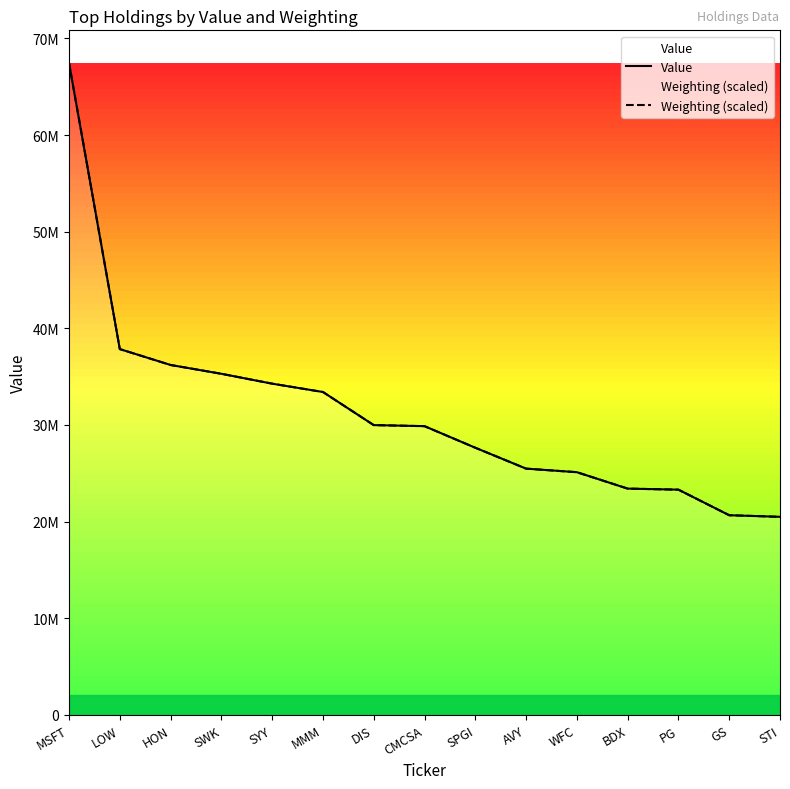

At STI, list the series in order from largest to smallest.

Value, Weighting (scaled)